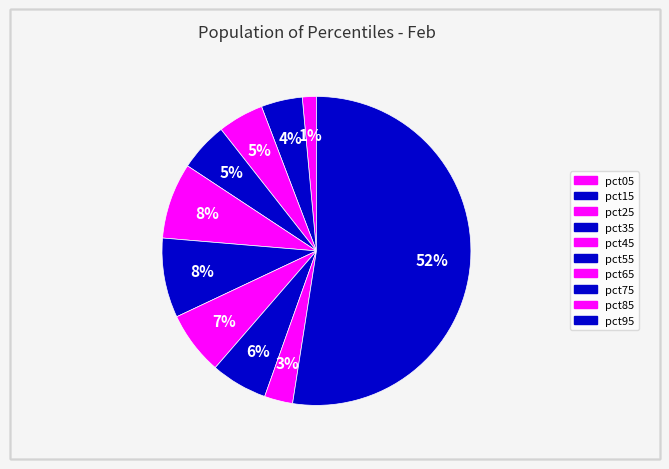

What is the total percentage of pct45 and pct35?

13.1%